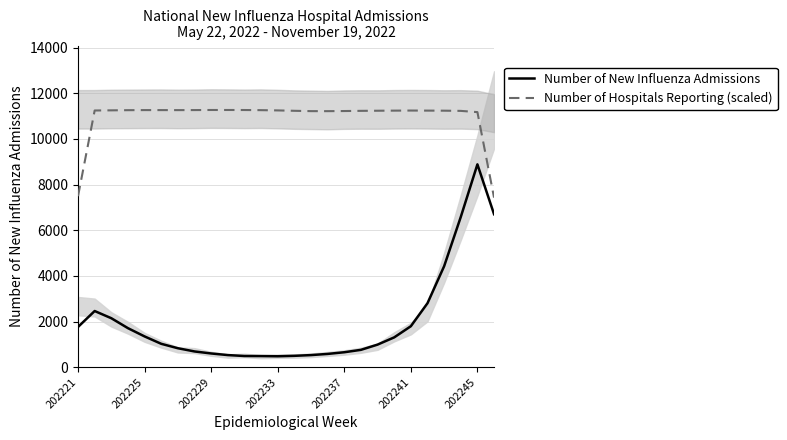

What is the spread (max minus min) of values at 22?

6810.9